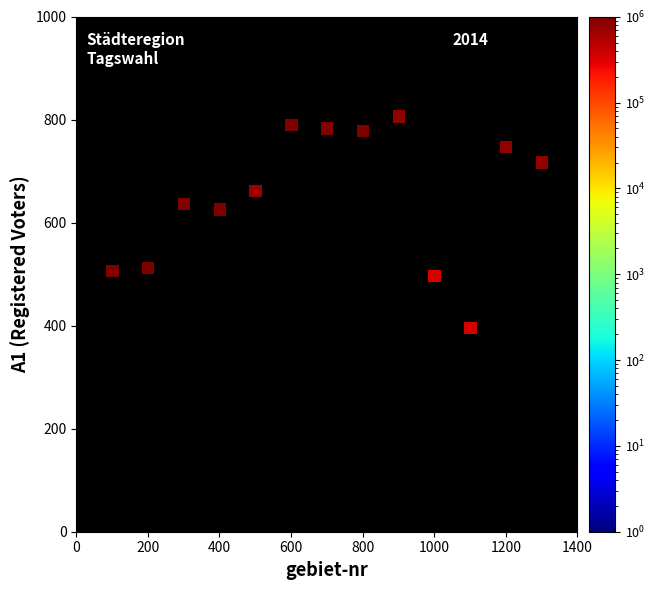

What Y value in the scatter plot is closest to 601?

626